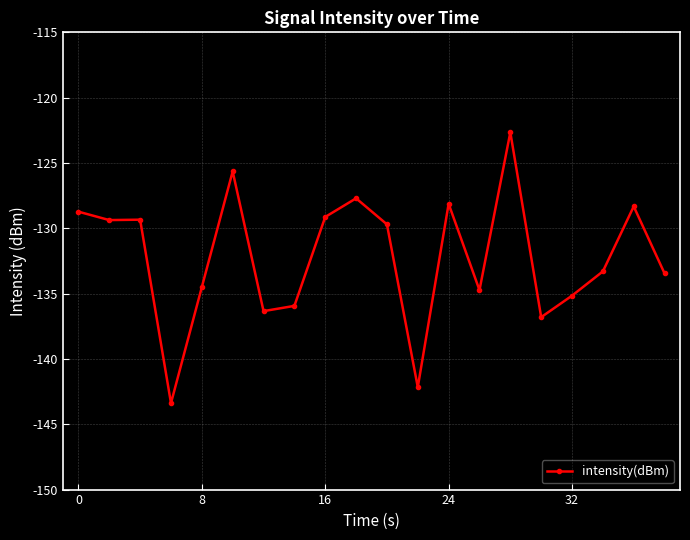

What is the value of the 2nd point from the left?

-129.4